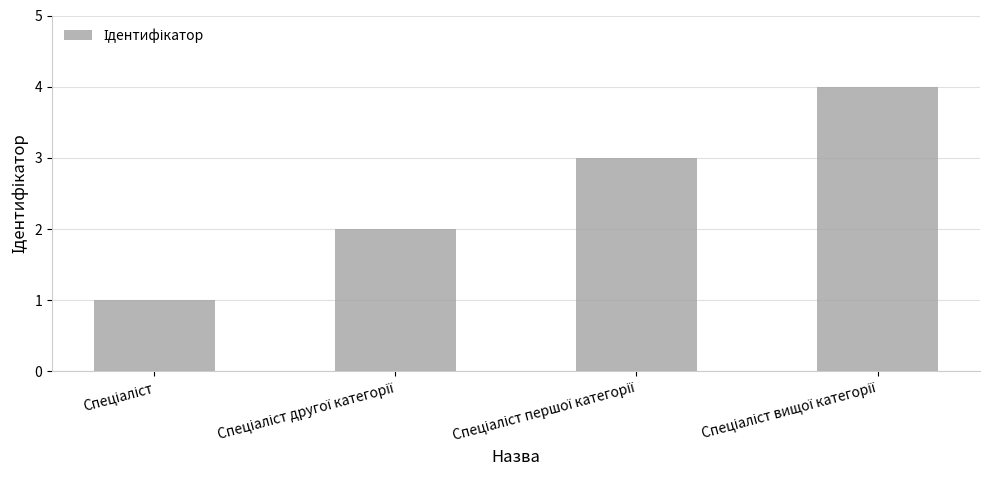

What is the greatest value displayed?

4